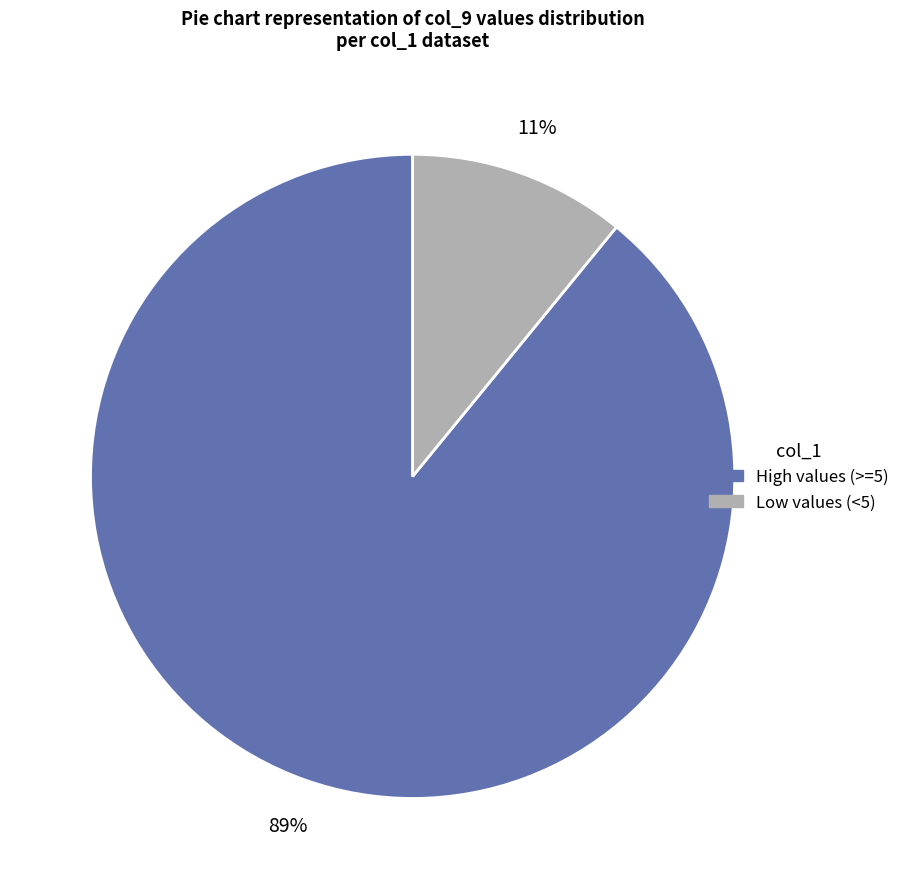

To the nearest percent, what is the difference between the largest and smallest slice percentages?

78%